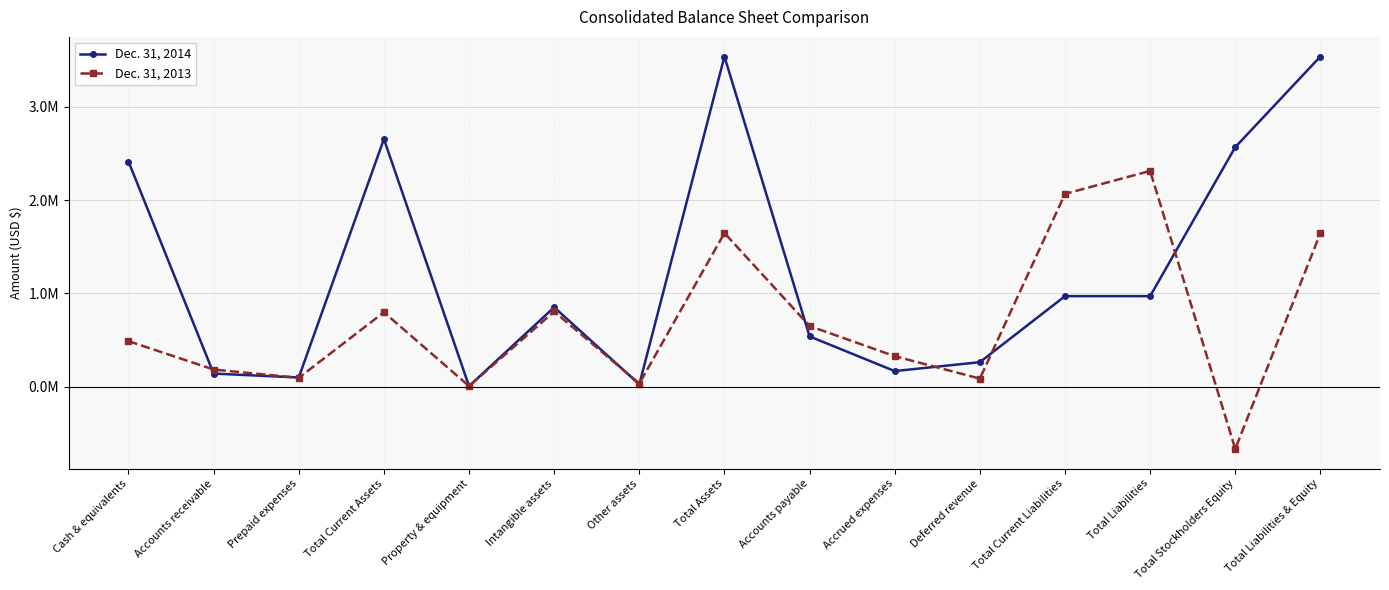

The Dec. 31, 2014 series shows 1505238 at Cash & equivalents. True or false?

False